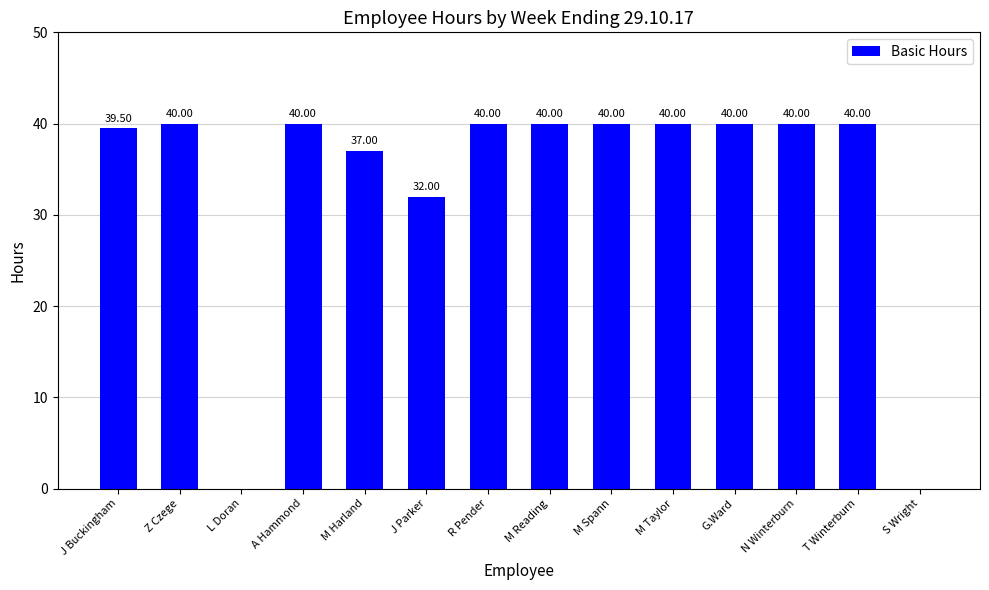

What is the ratio of the value at J Buckingham to the value at M Spann?

1.0